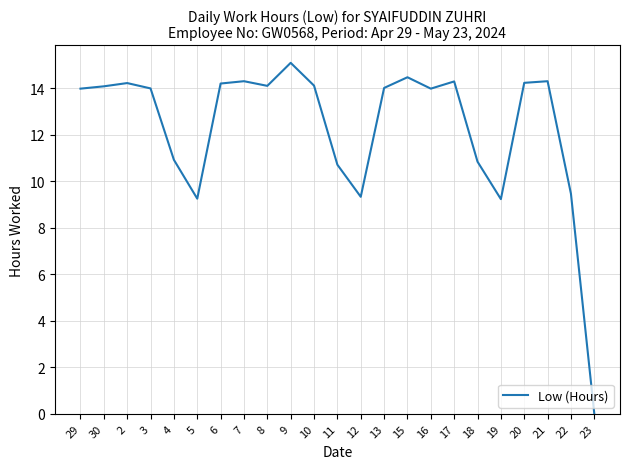

How many positive values are there?

22